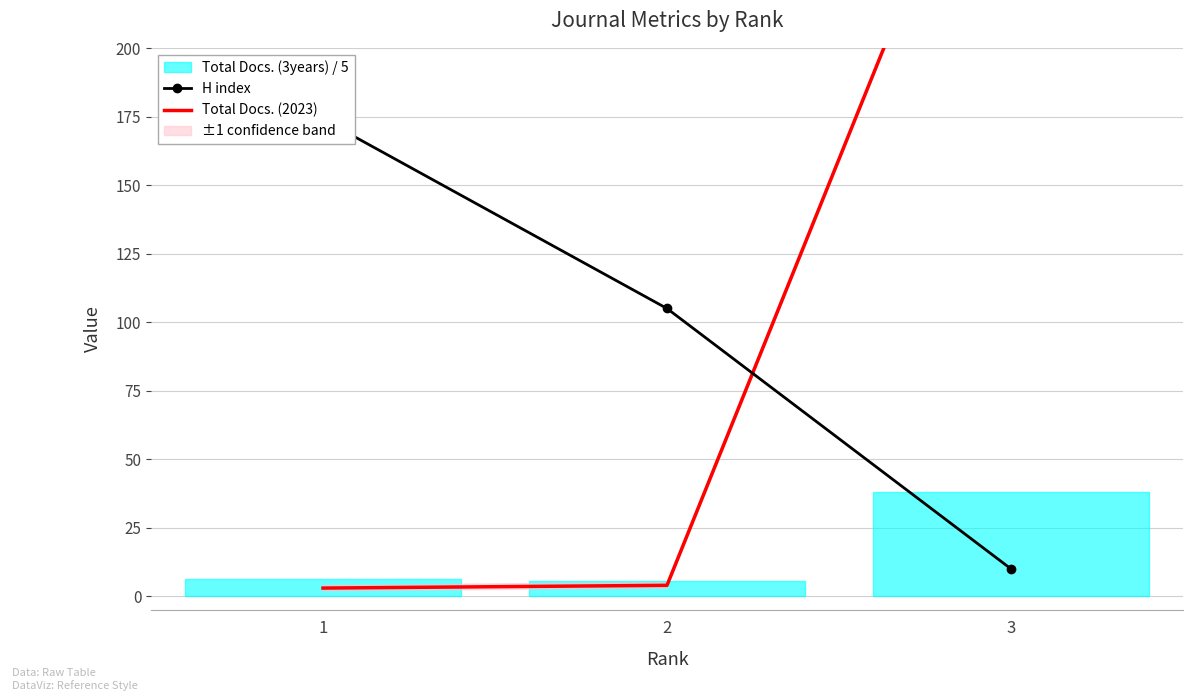

What is the sum of all H index values?

289